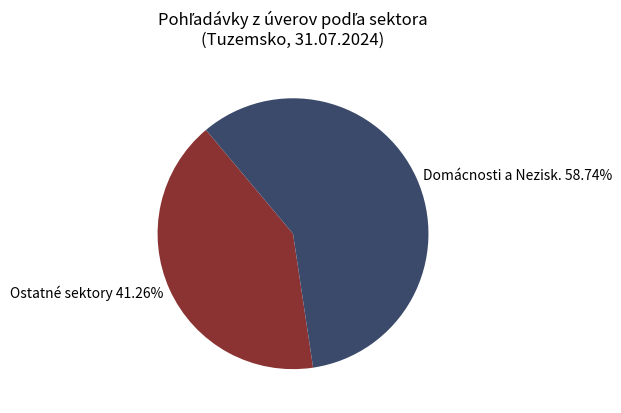

Is there any slice that represents more than half of the pie?

Yes